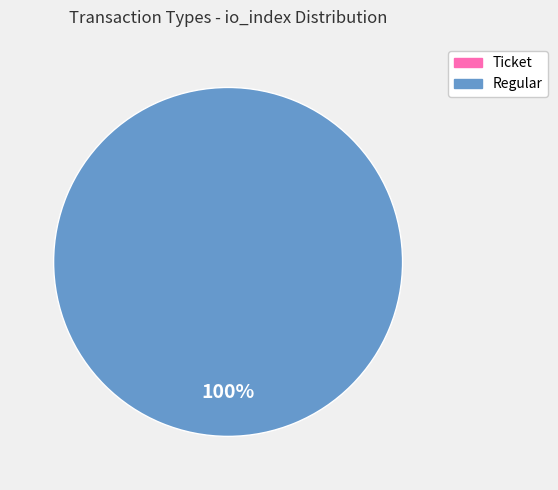

Count the number of slices in the pie.

2